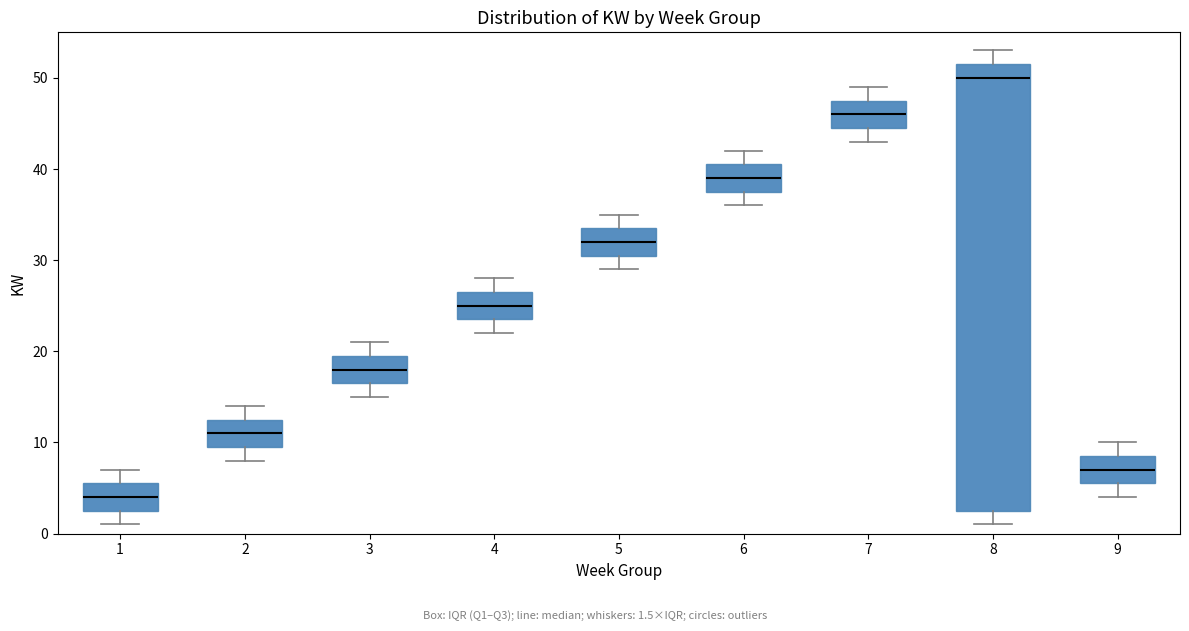

Reading left to right, transcribe this box plot: for each box, give where its median line is, the range the box spans, and where its two whiskers end, as read against the y-axis. The values are not printed on the chart, so give them approximately, as read against the axis.

1: median 4, box 3 to 6, whiskers 1 to 7
2: median 11, box 10 to 13, whiskers 8 to 14
3: median 18, box 17 to 20, whiskers 15 to 21
4: median 25, box 24 to 27, whiskers 22 to 28
5: median 32, box 31 to 34, whiskers 29 to 35
6: median 39, box 38 to 41, whiskers 36 to 42
7: median 46, box 45 to 48, whiskers 43 to 49
8: median 50, box 3 to 52, whiskers 1 to 53
9: median 7, box 6 to 9, whiskers 4 to 10